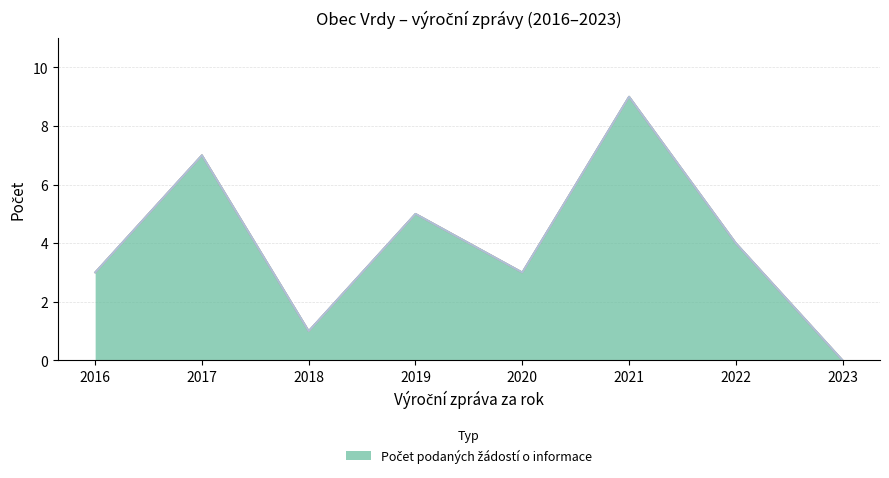

True or false: Počet podaných žádostí o informace and Počet podaných odvolání proti rozhodnutí cross at least once.

False